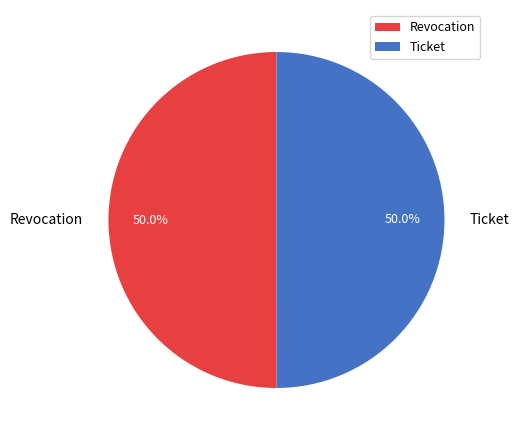

What percentage is NOT represented by Revocation?

50.0%